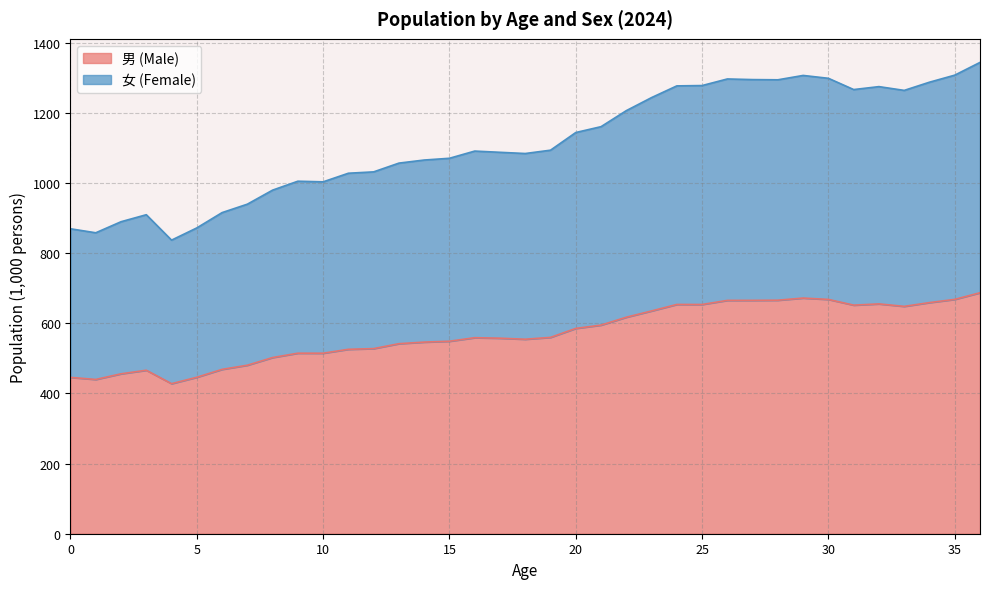

Does the chart display data point markers on the line(s)?

No